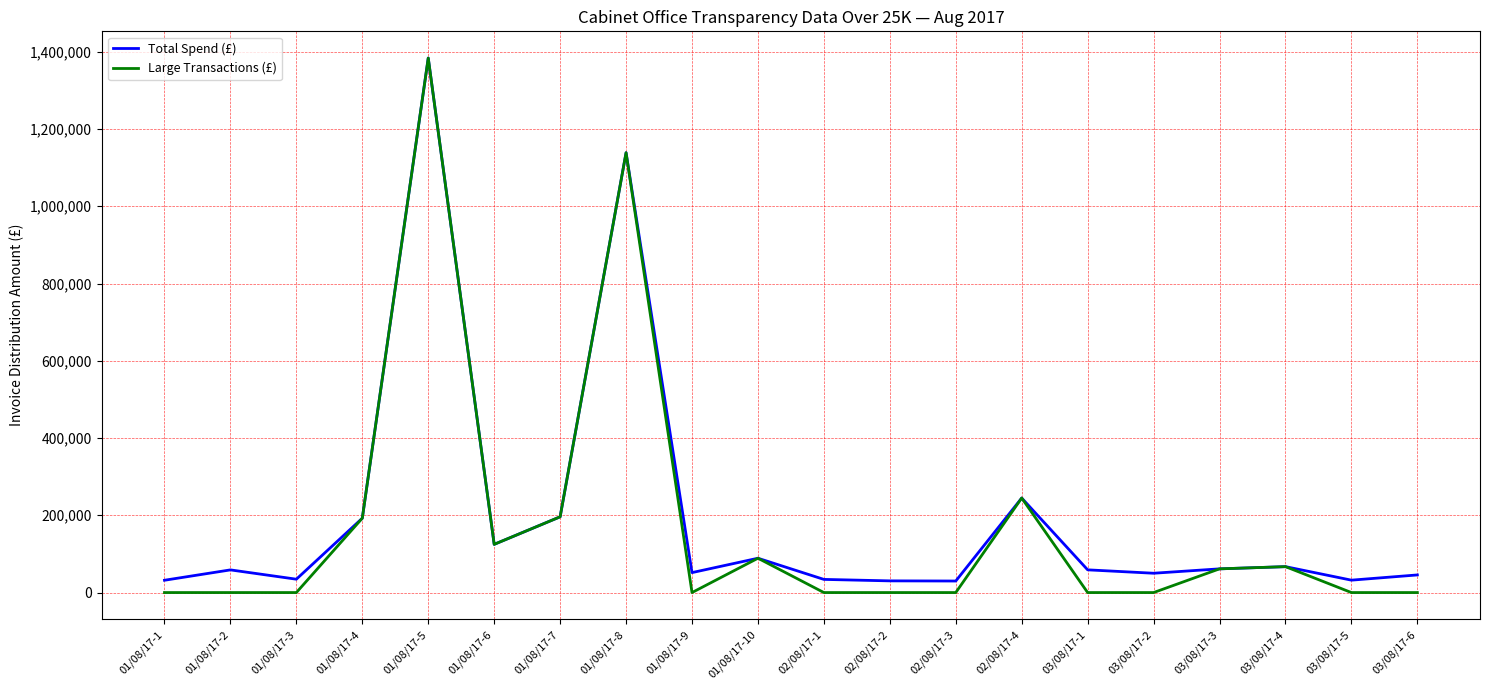

At which label does Large Transactions (£) reach its peak?

01/08/17-5